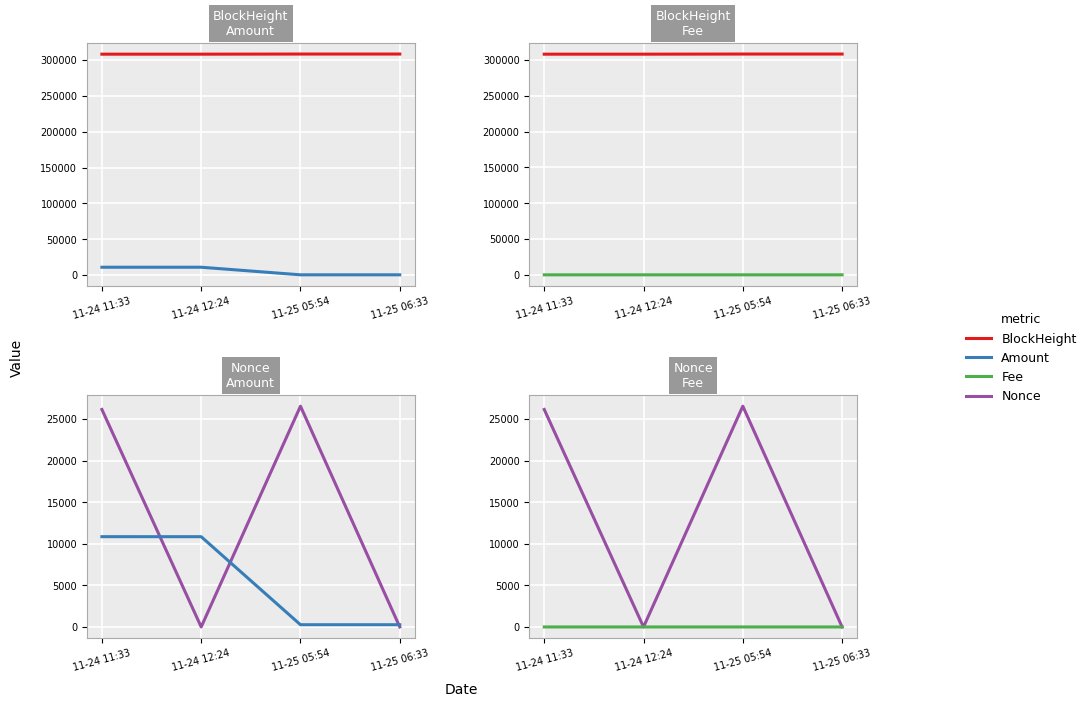

True or false: Fee has a value of 0.3 at 11-25 05:54.

True